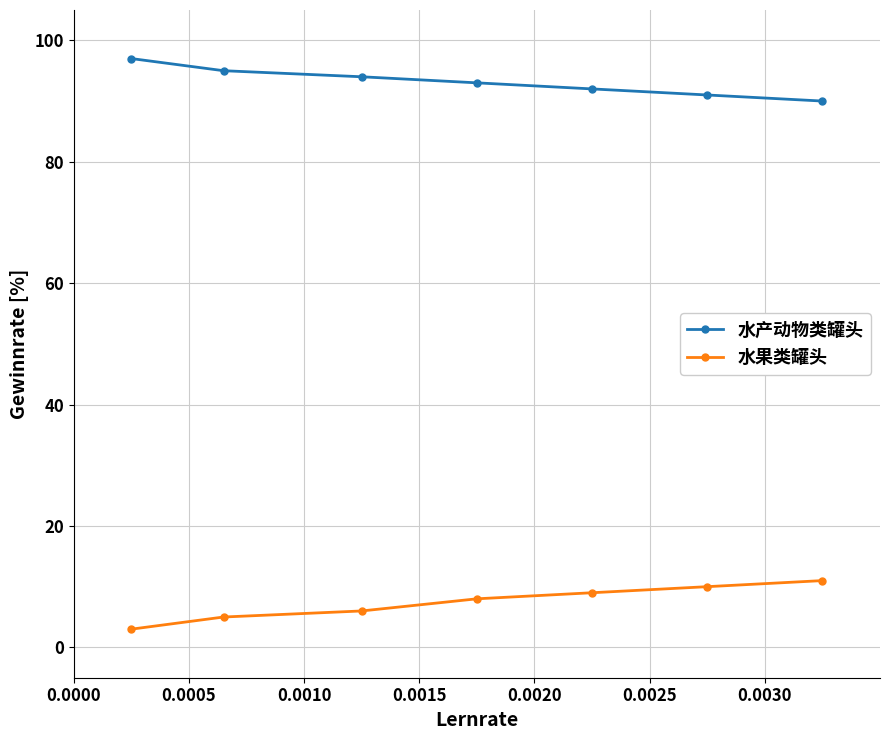

Rank the series by their maximum value, from highest to lowest.

水产动物类罐头, 水果类罐头